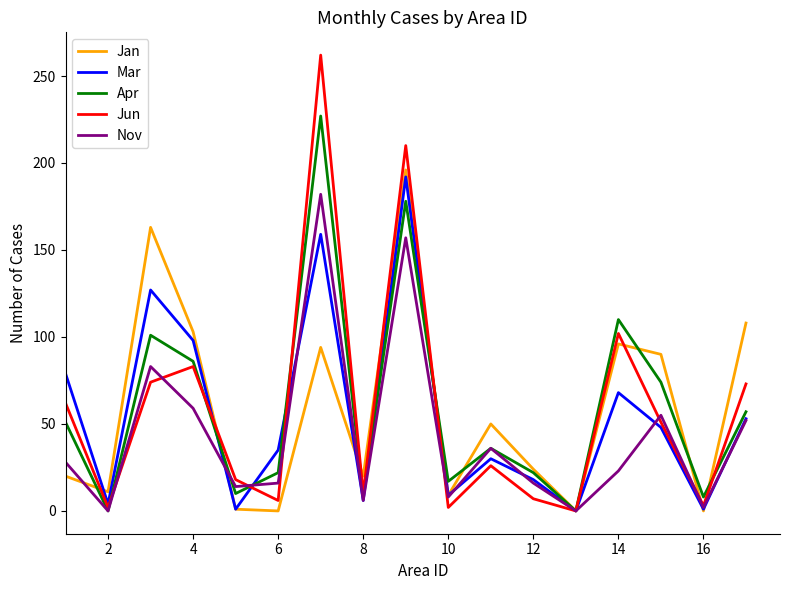

Which series has the widest spread of values?

Jun